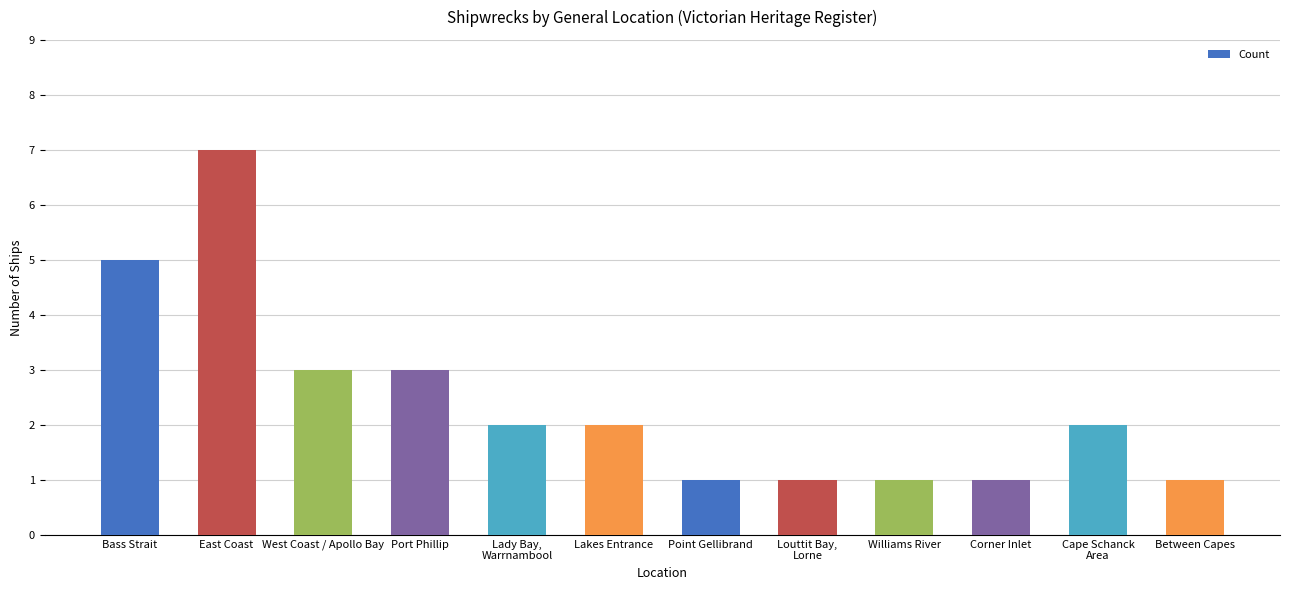

What is the label of the 5th bar from the right?

Louttit Bay,
Lorne